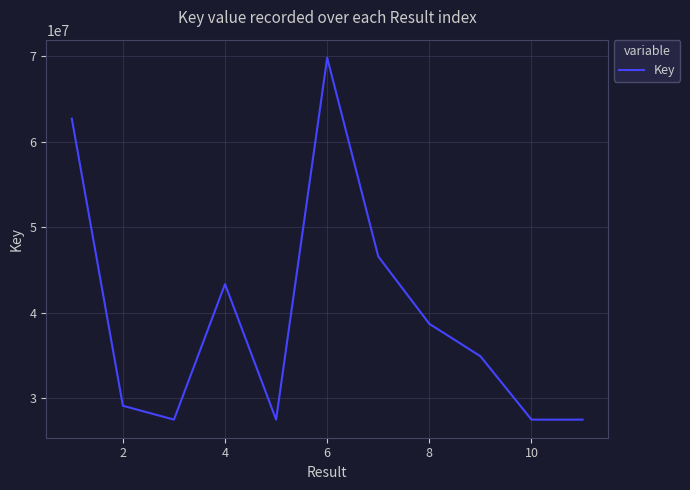

What is the maximum value shown in the chart?

69815593